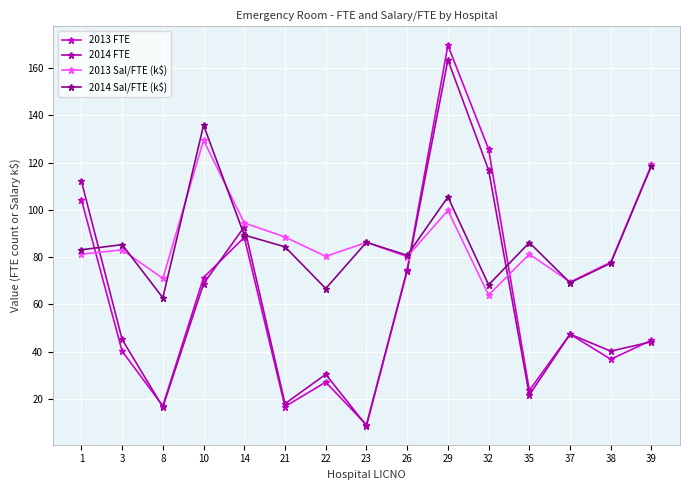

At how many categories does at least one series exceed 130?

2